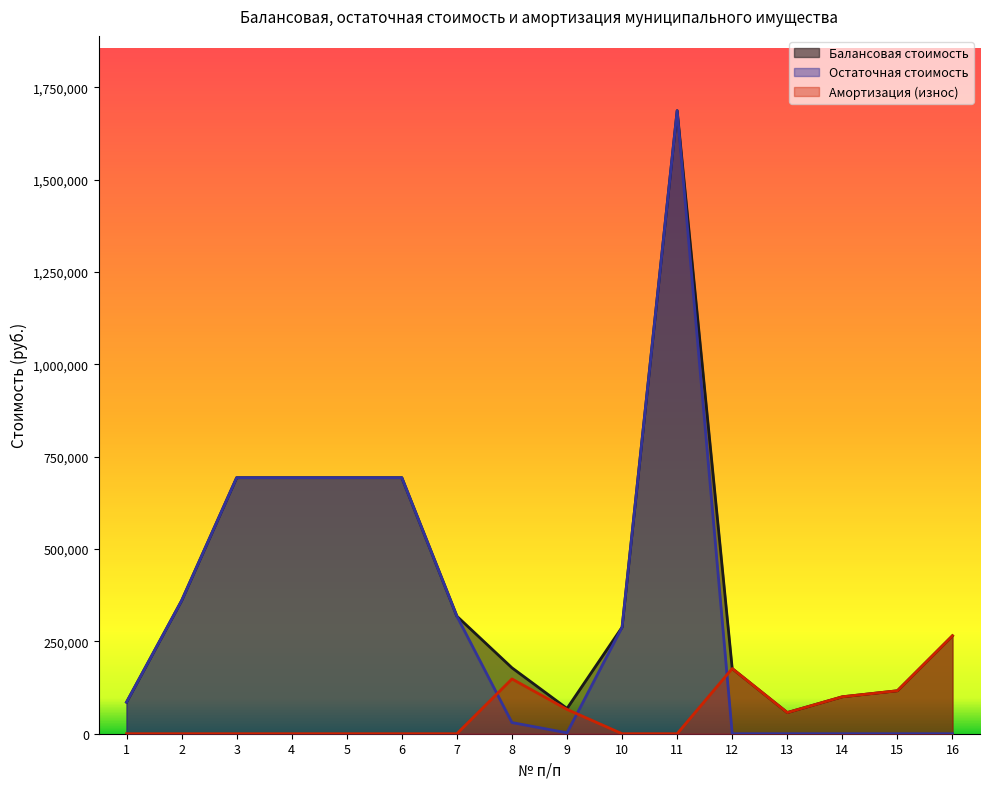

True or false: Остаточная стоимость has more than 1 interior local peaks.

False